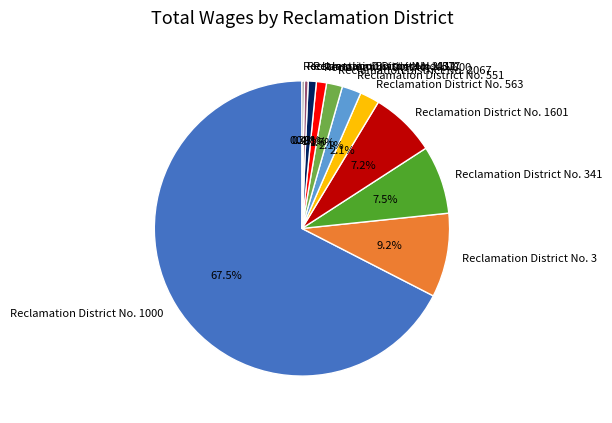

Which category accounts for the majority?

Reclamation District No. 1000